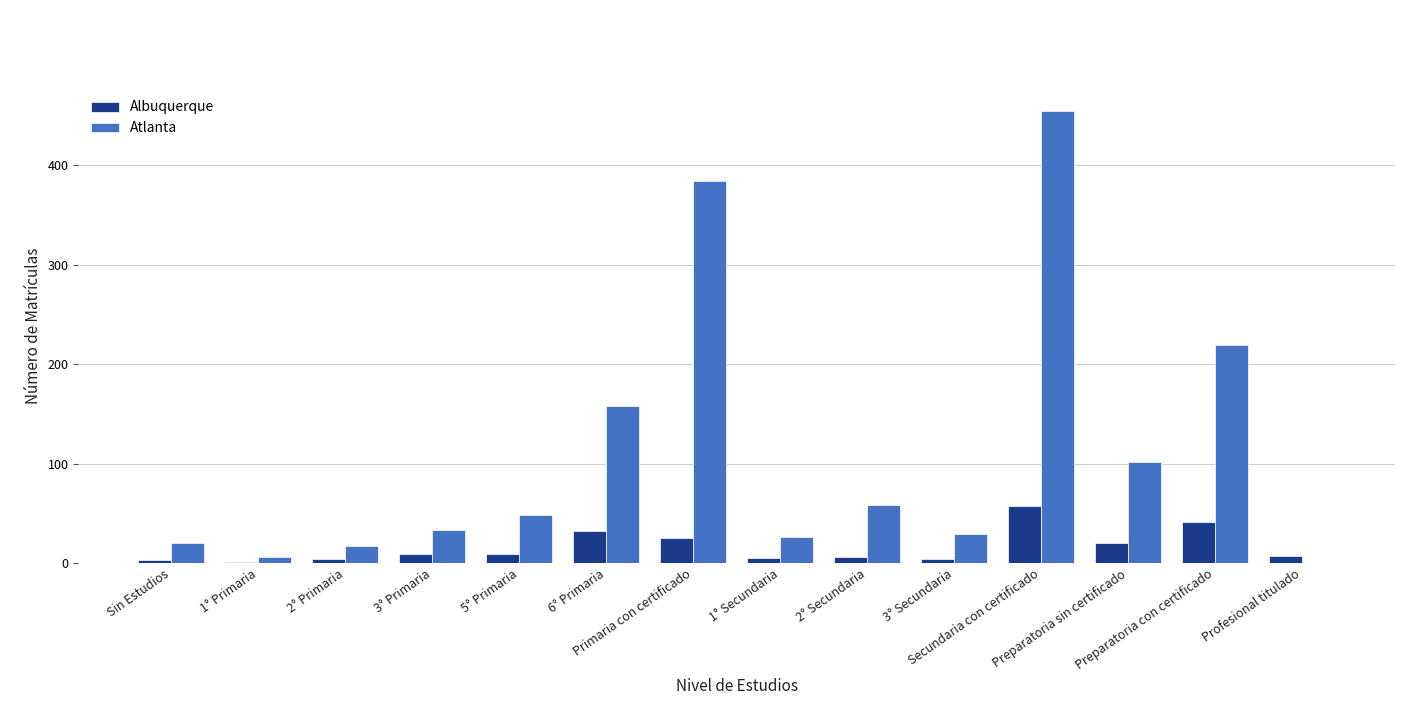

What is the sum of all Atlanta values?

1555